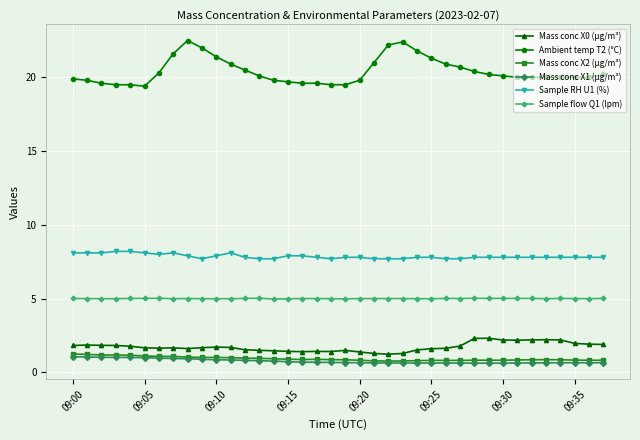

What is the minimum value for Mass conc X0 (μg/m³)?

1.2